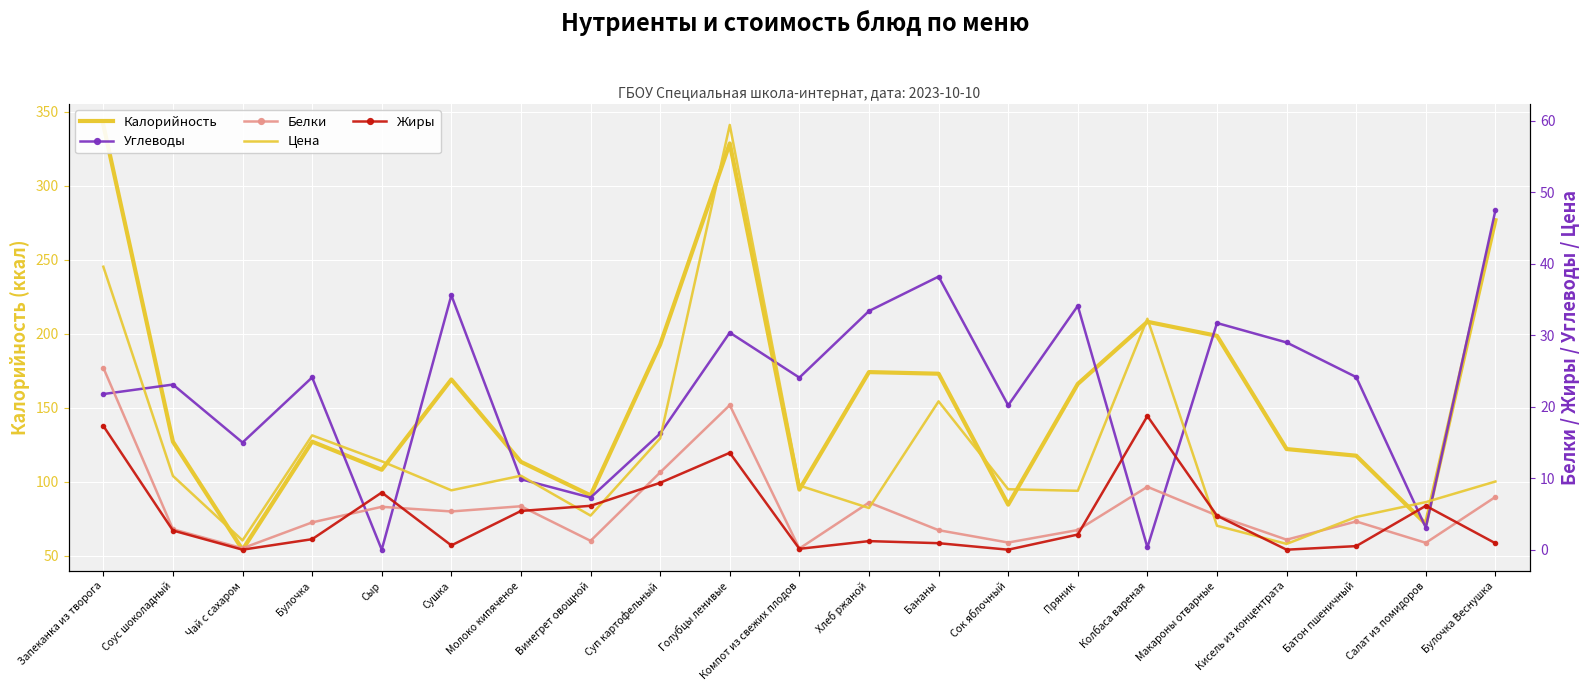

True or false: Калорийность has a value of 111.2 at Суп картофельный.

False